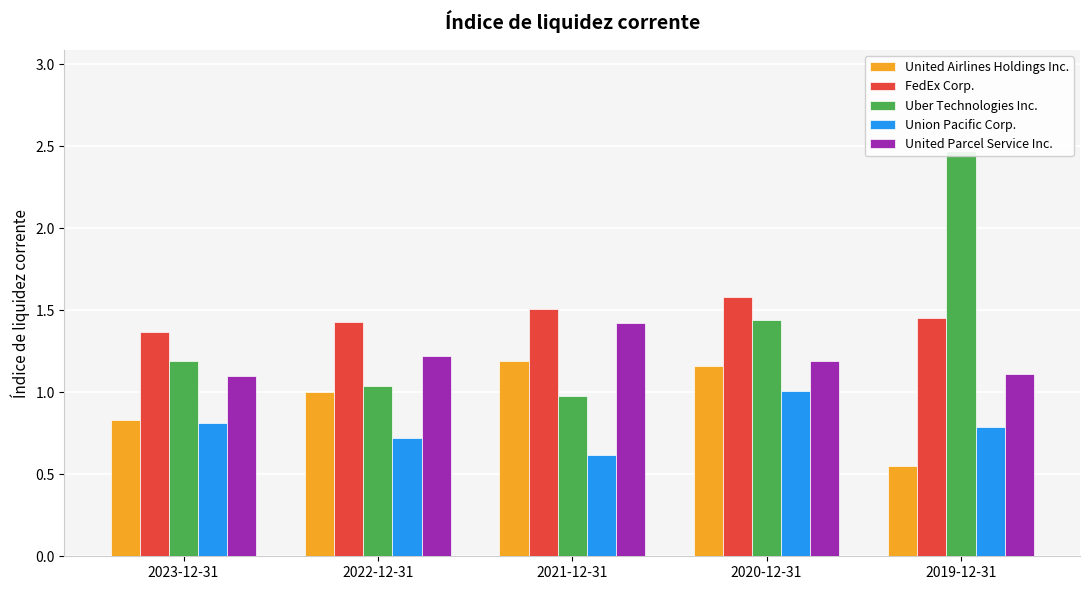

What is the difference between the United Parcel Service Inc. values at 2020-12-31 and 2023-12-31?

0.1